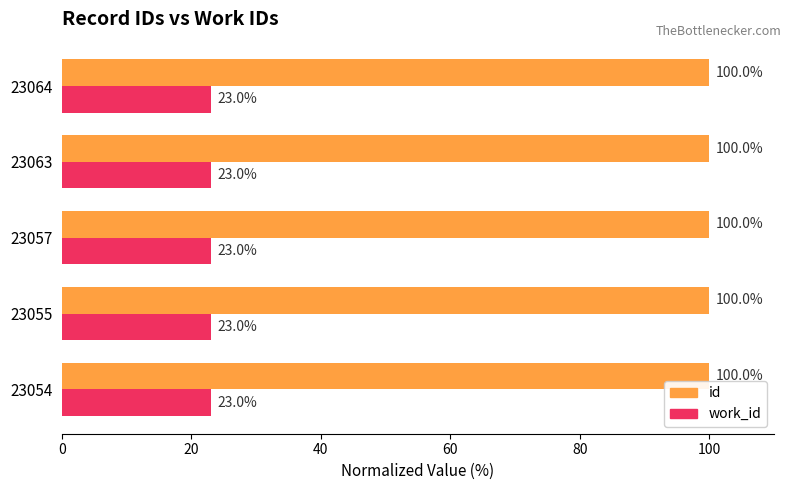

At which label is id closest to 99?

23054